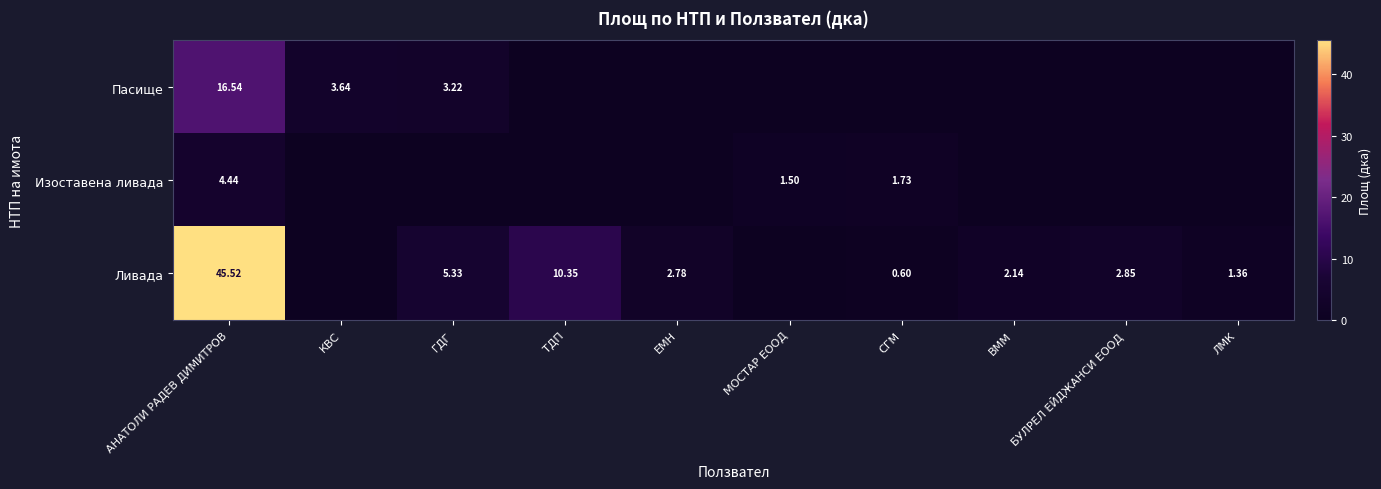

Which category has the highest value across all series?

АНАТОЛИ РАДЕВ ДИМИТРОВ